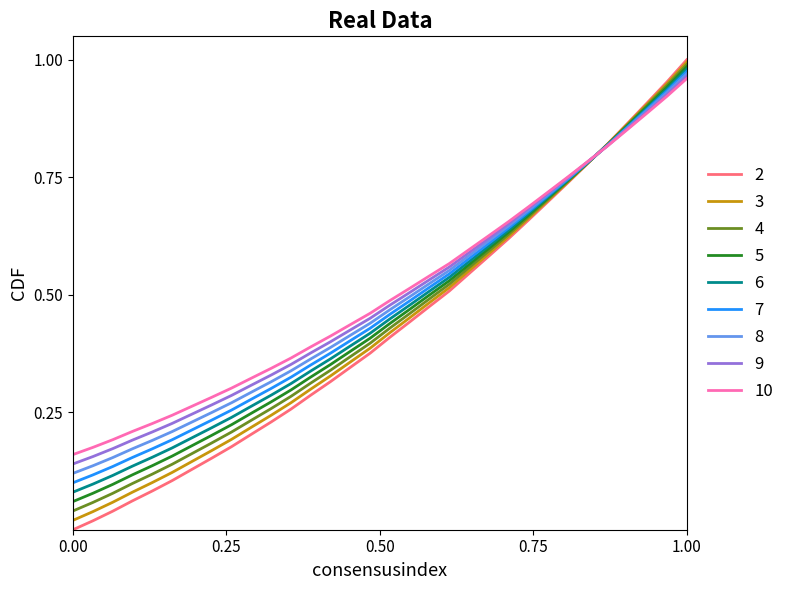

At which label does 4 reach its peak?

1.00